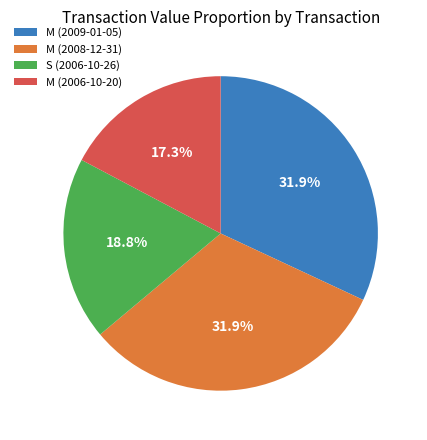

Approximately how many times larger is the value at M (2006-10-20) compared to S (2006-10-26)?

0.9